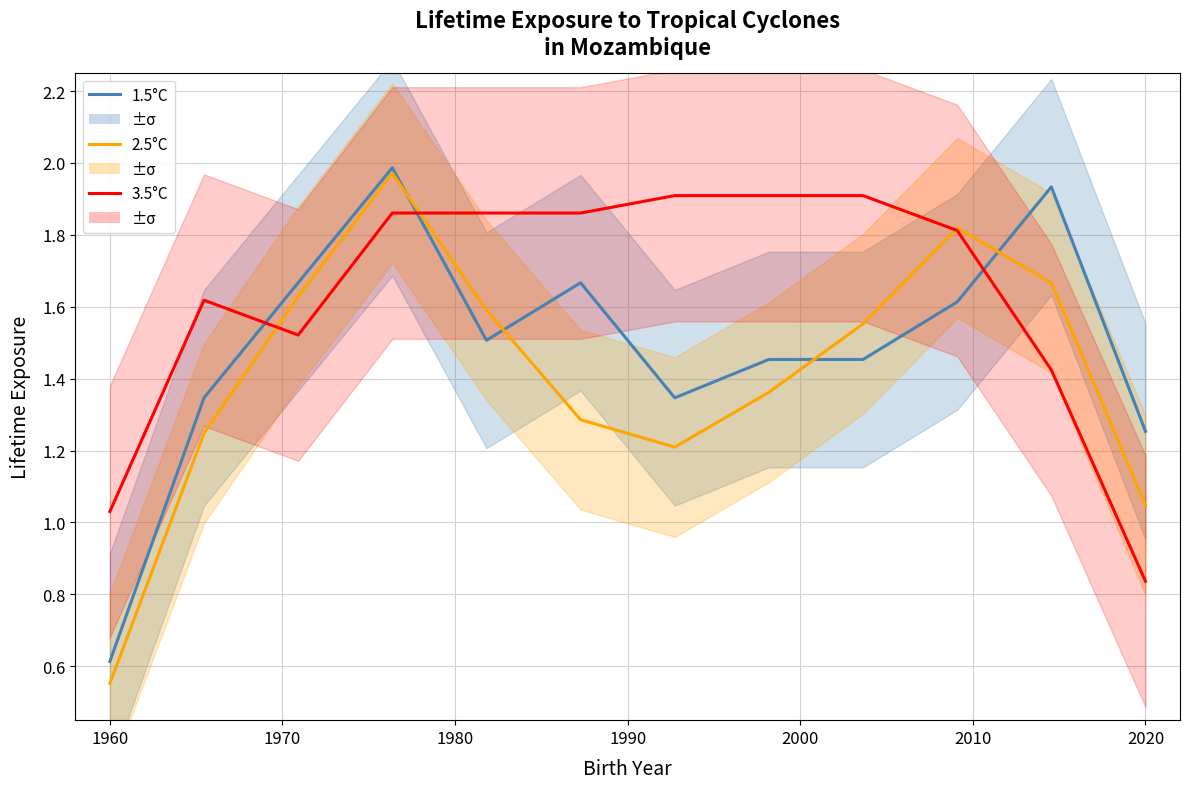

How many times do 1.5°C and 3.5°C cross each other?

3